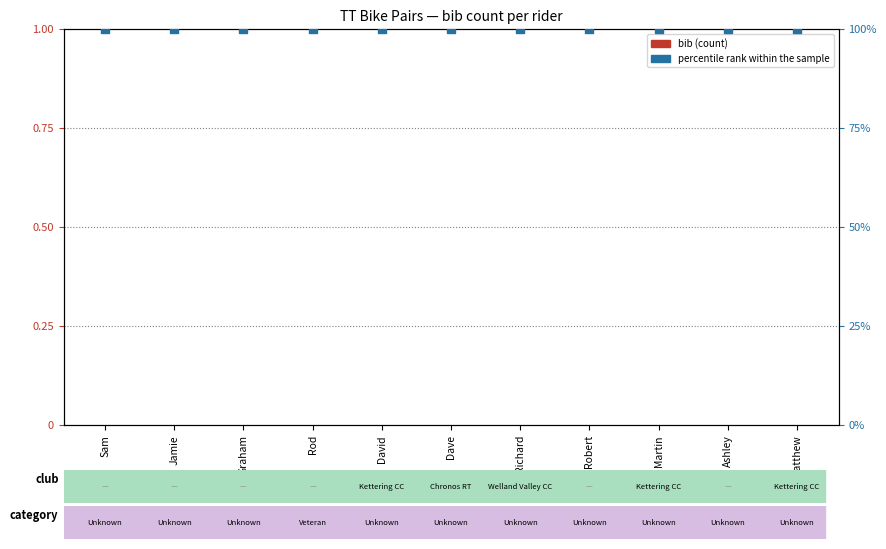

Which series reaches the maximum Y coordinate?

percentile rank within the sample